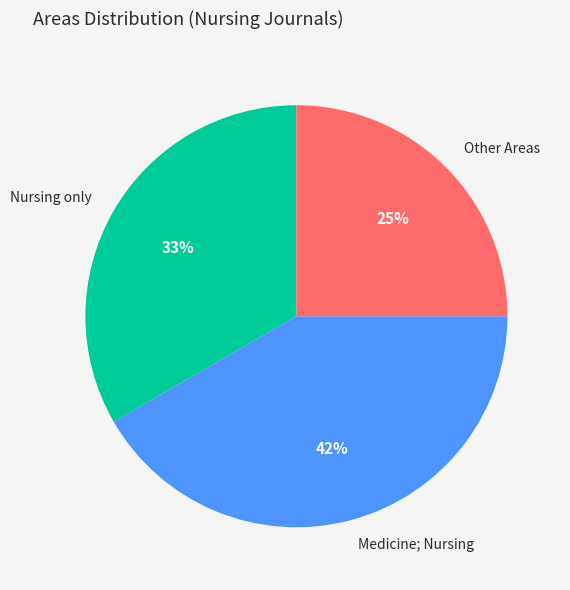

What is the largest slice in the pie chart?

Medicine; Nursing